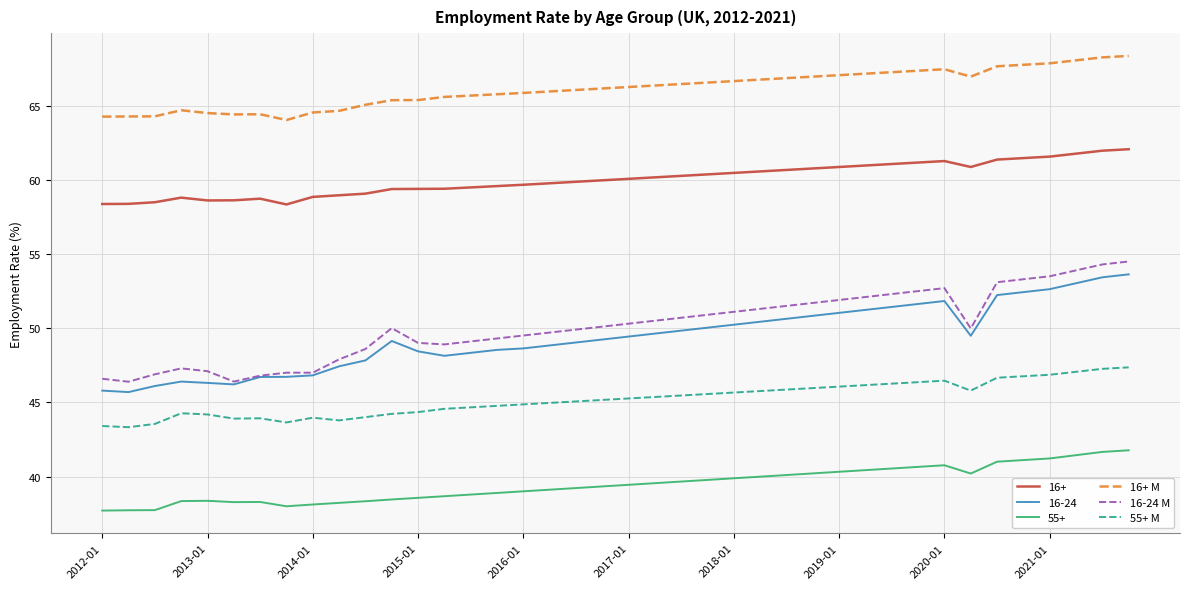

Which series has the largest total across all categories?

16+ M